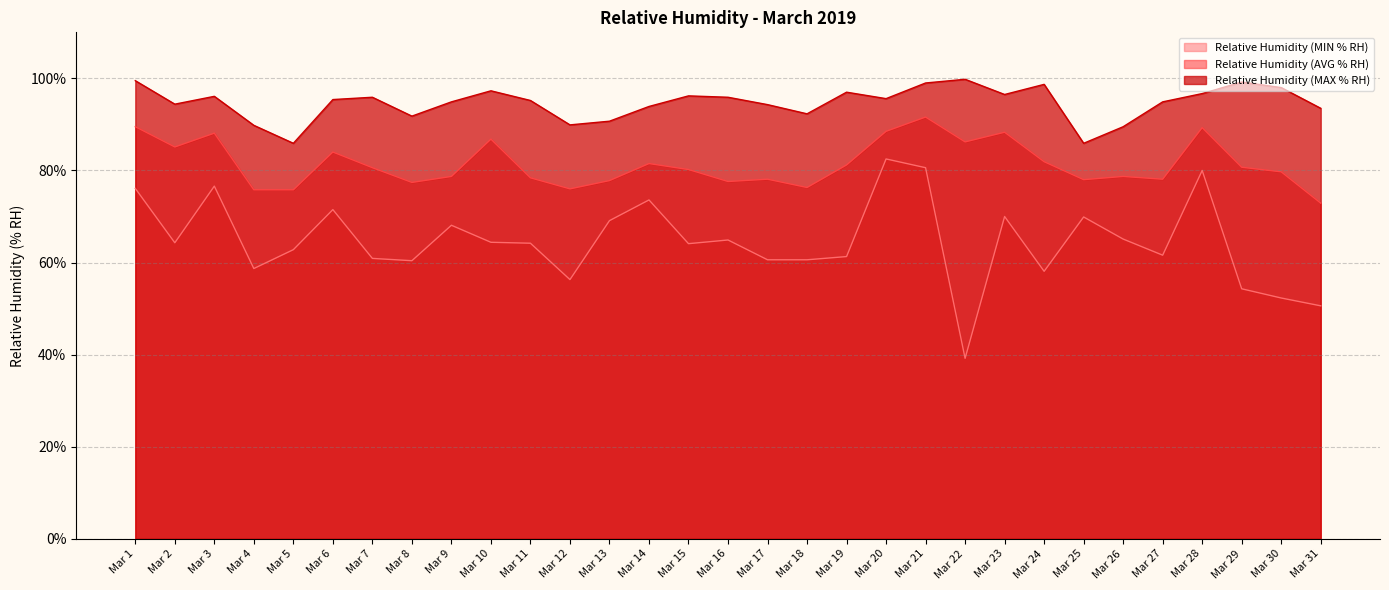

Where is the first local maximum for Relative Humidity (MAX % RH)?

Mar 3